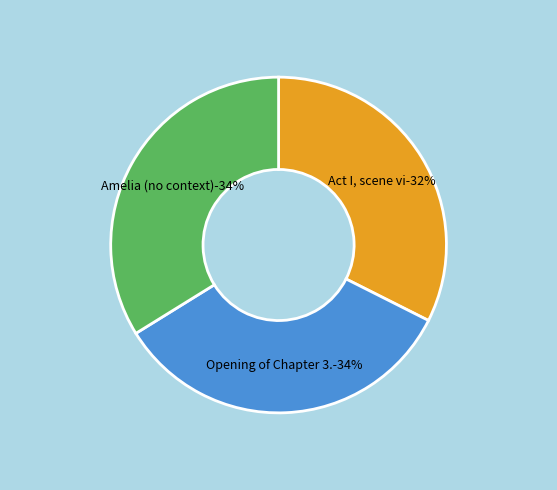

Which category has the biggest portion of the pie?

Amelia (no context)